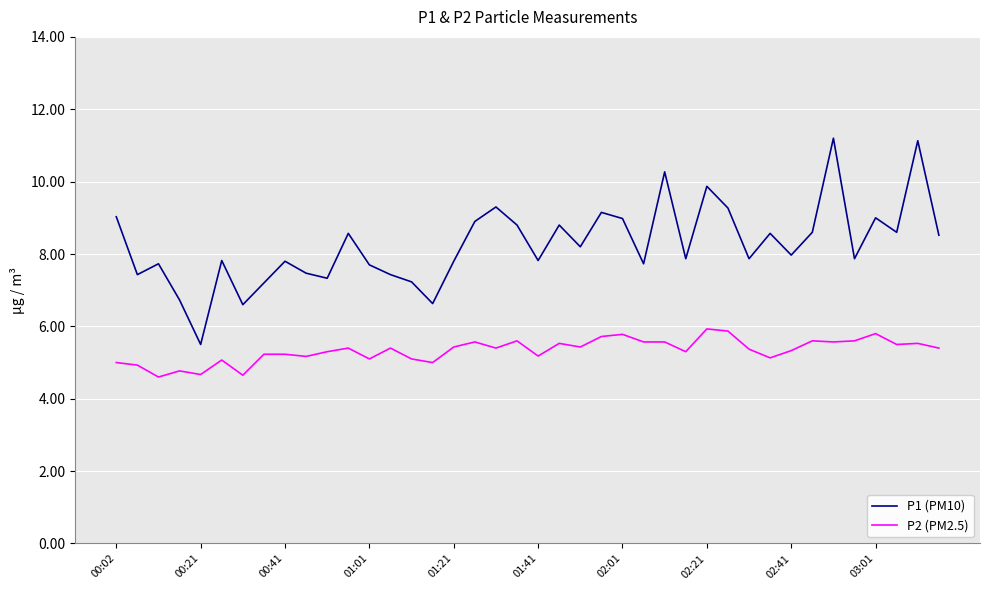

True or false: P2 (PM2.5) and P1 (PM10) cross at least once.

False